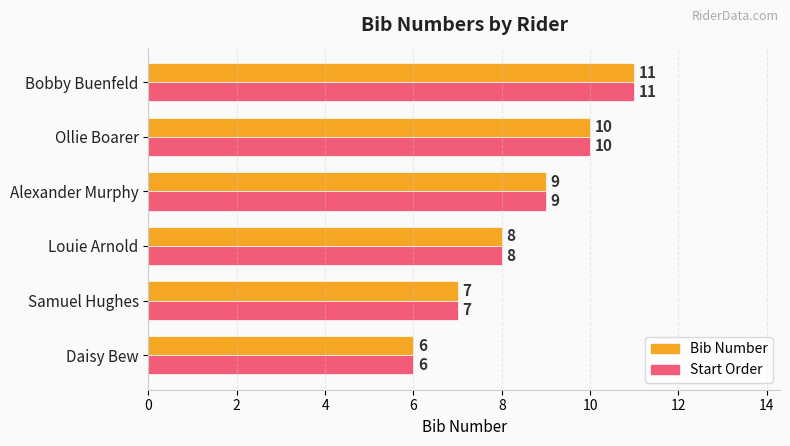

At which category is the sum across all series the highest?

Bobby Buenfeld